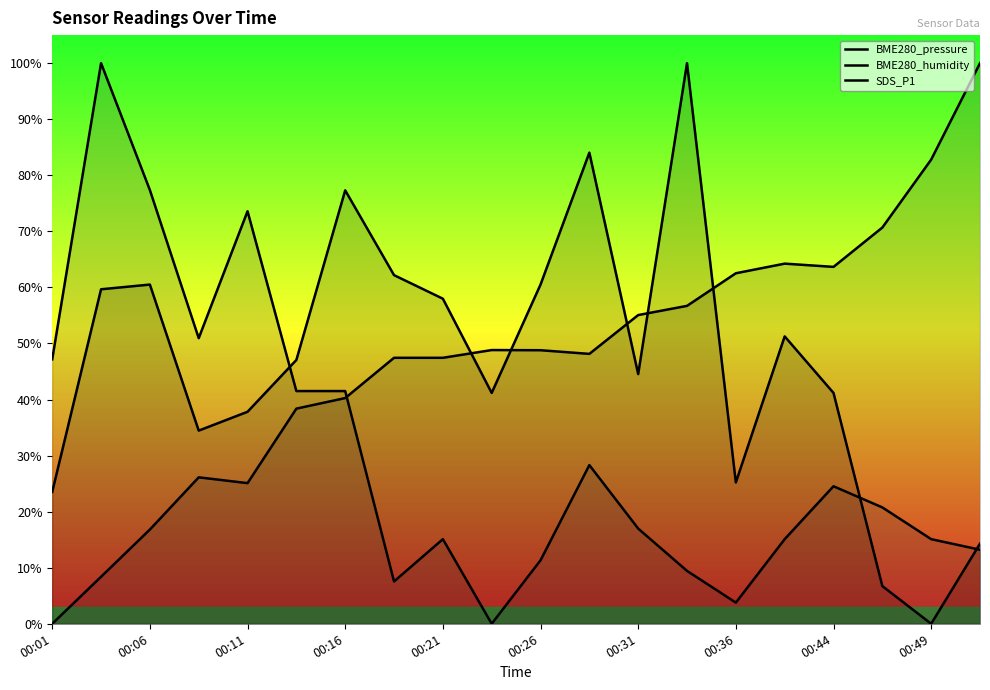

Reading right to left, transcribe all the data shown in this chart.

BME280_pressure: 1.0	0.8	0.7	0.6	0.6	0.6	0.6	0.6	0.5	0.5	0.5	0.5	0.5	0.4	0.4	0.3	0.3	0.2	0.1	0.0
BME280_humidity: 0.1	0.2	0.2	0.2	0.2	0.0	0.1	0.2	0.3	0.1	0.0	0.2	0.1	0.4	0.4	0.7	0.5	0.8	1.0	0.5
SDS_P1: 0.1	0.0	0.1	0.4	0.5	0.3	1.0	0.4	0.8	0.6	0.4	0.6	0.6	0.8	0.5	0.4	0.3	0.6	0.6	0.2